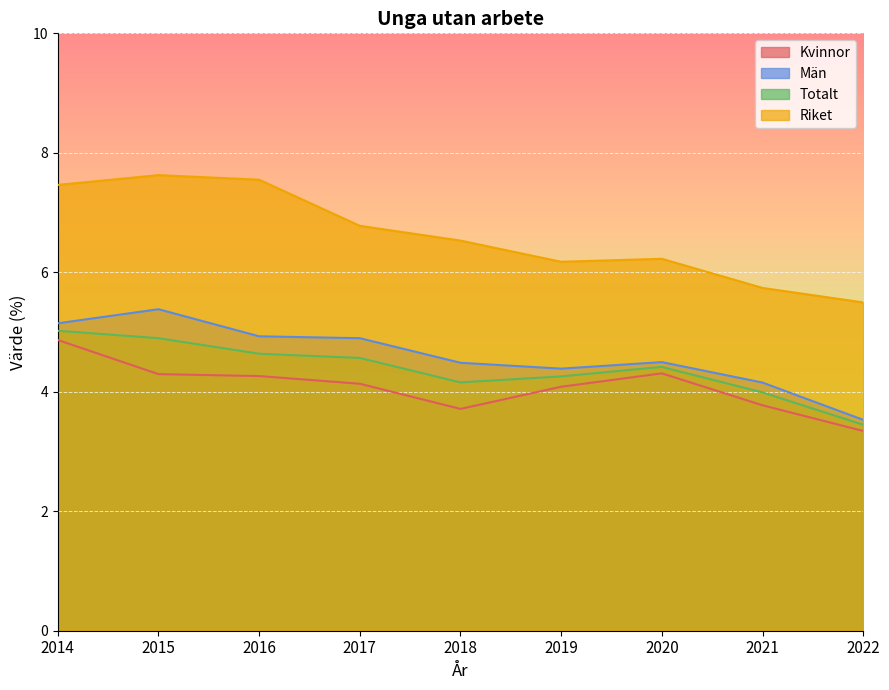

Is it true that Totalt equals 4.3 at 2019?

True